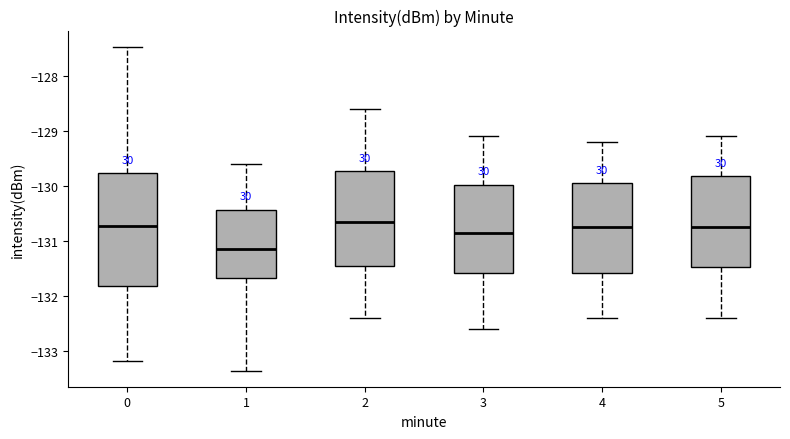

Reading left to right, read every box against the y-axis: the position of its median line, the range the box covers, and the ends of its whiskers. The values are not printed on the chart, so give them approximately, as read against the axis.

0: median -130.7, box -131.8 to -129.8, whiskers -133.2 to -127.5
1: median -131.1, box -131.7 to -130.4, whiskers -133.4 to -129.6
2: median -130.6, box -131.4 to -129.7, whiskers -132.4 to -128.6
3: median -130.8, box -131.6 to -130.0, whiskers -132.6 to -129.1
4: median -130.7, box -131.6 to -129.9, whiskers -132.4 to -129.2
5: median -130.7, box -131.5 to -129.8, whiskers -132.4 to -129.1